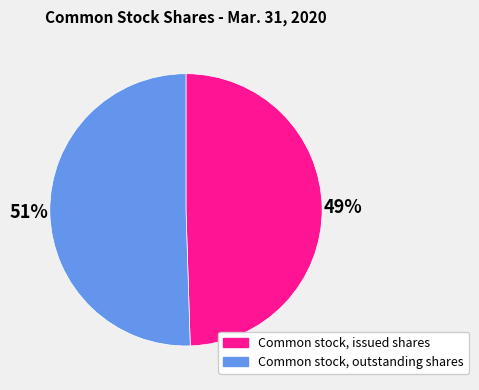

What percentage is the Common stock, issued shares slice, to the nearest percent?

49%